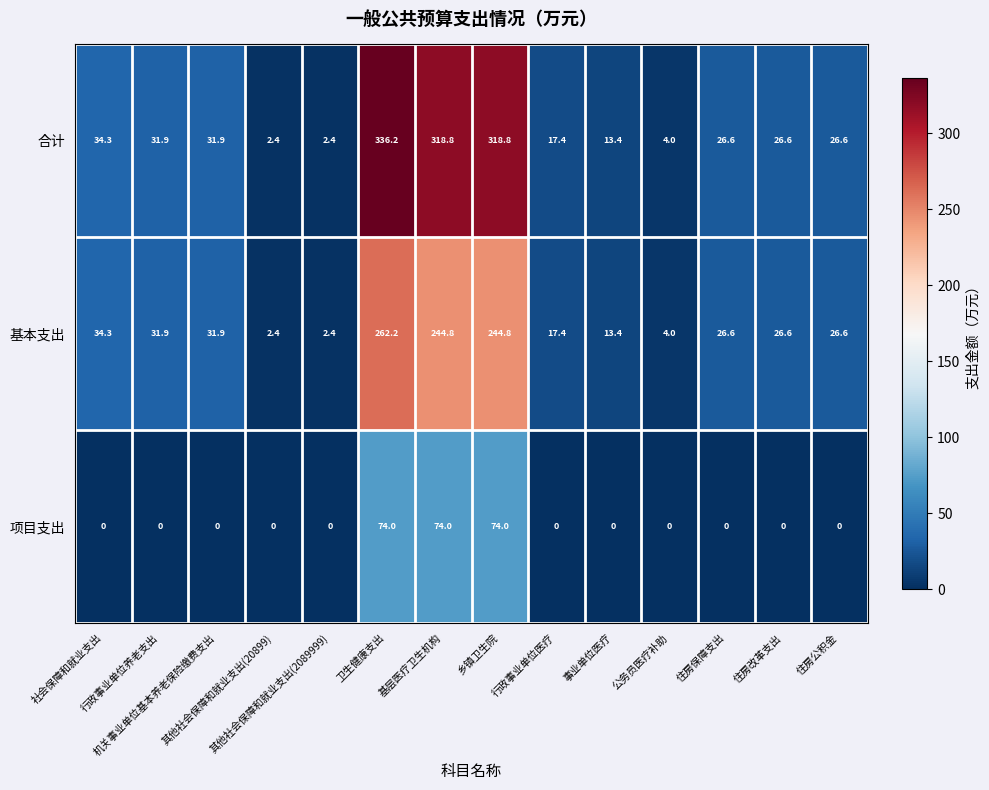

What is the difference between the maximum and minimum values in the 项目支出 series?

74.0